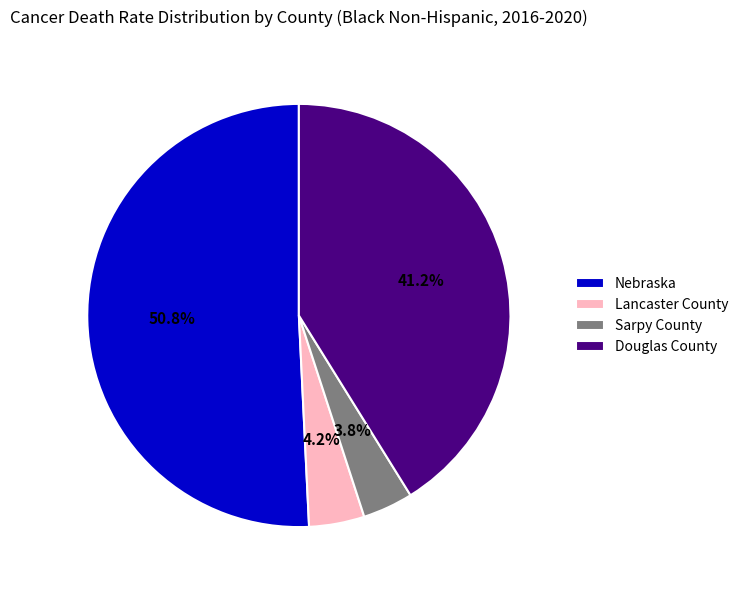

What is the majority slice?

Nebraska